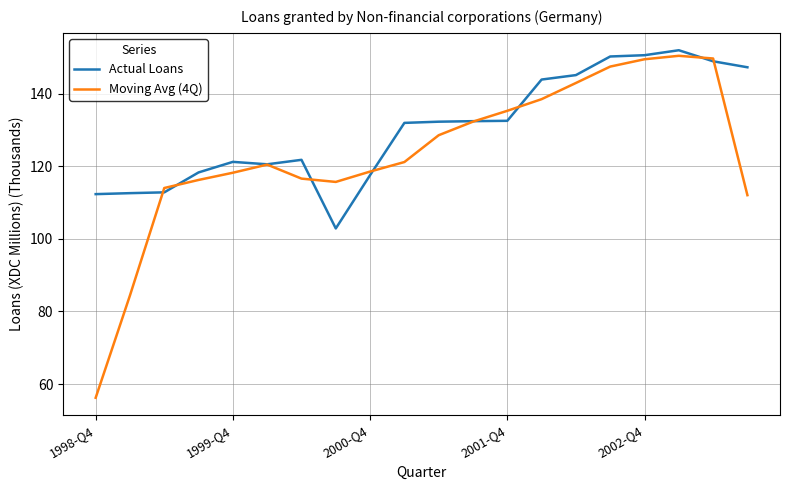

Rank the series by their average value, from lowest to highest.

Moving Avg (4Q), Actual Loans